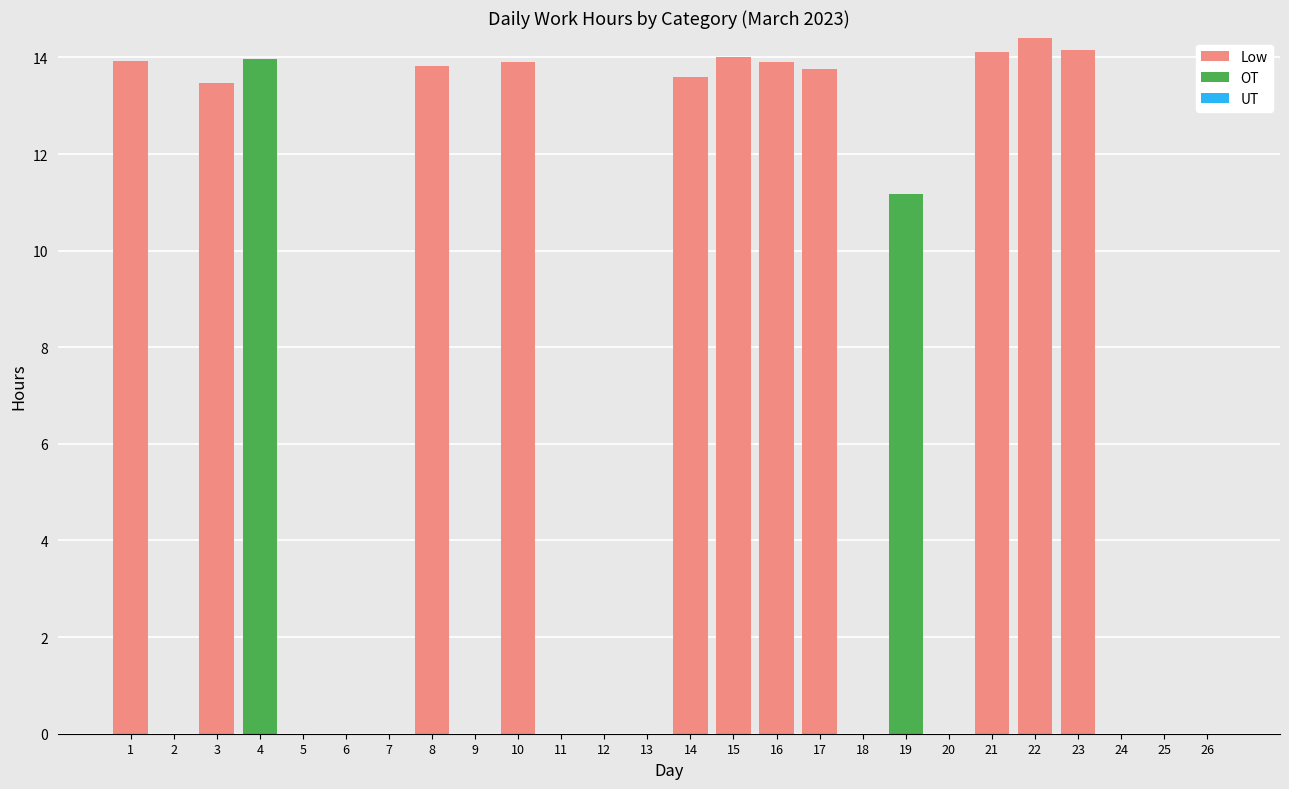

What is the total value across all series at 1?

13.9